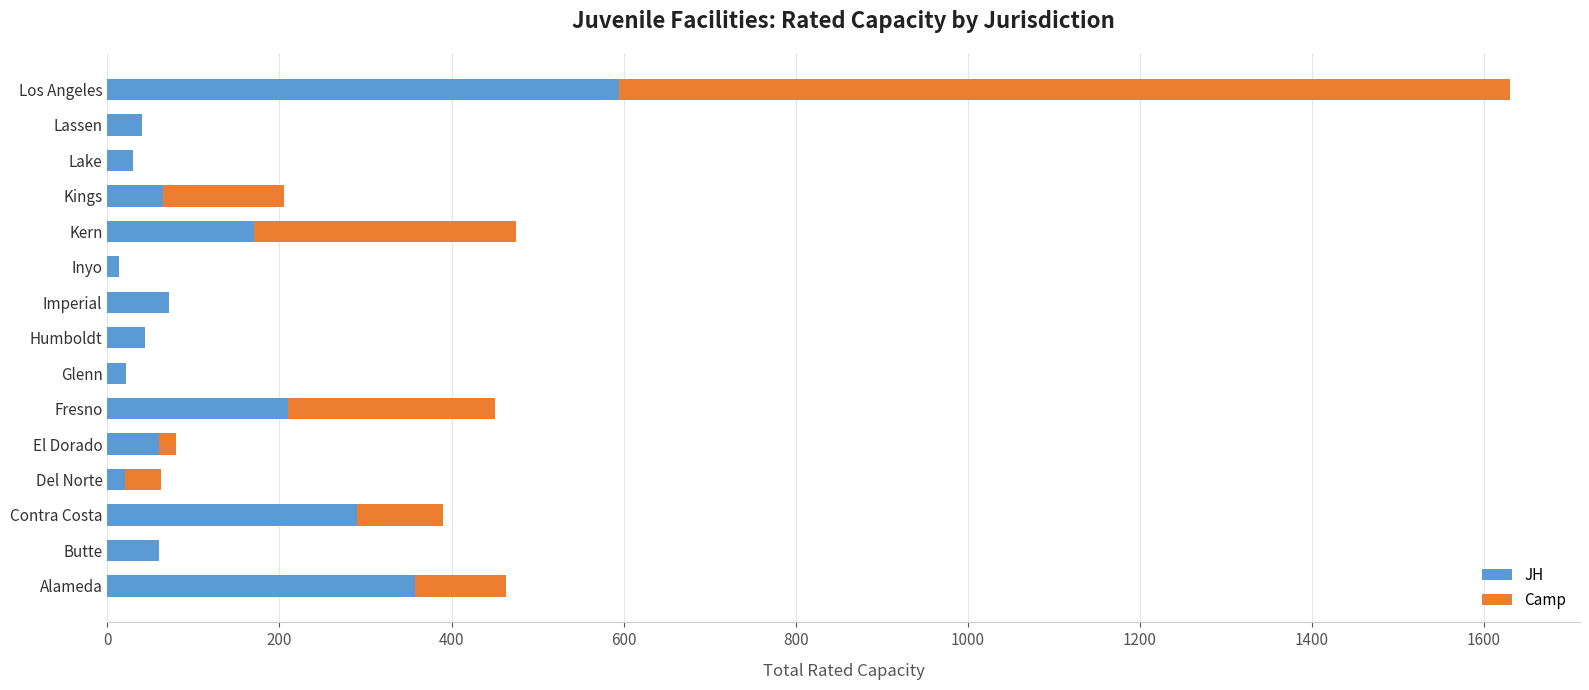

Which category has the highest value in the JH series?

Los Angeles